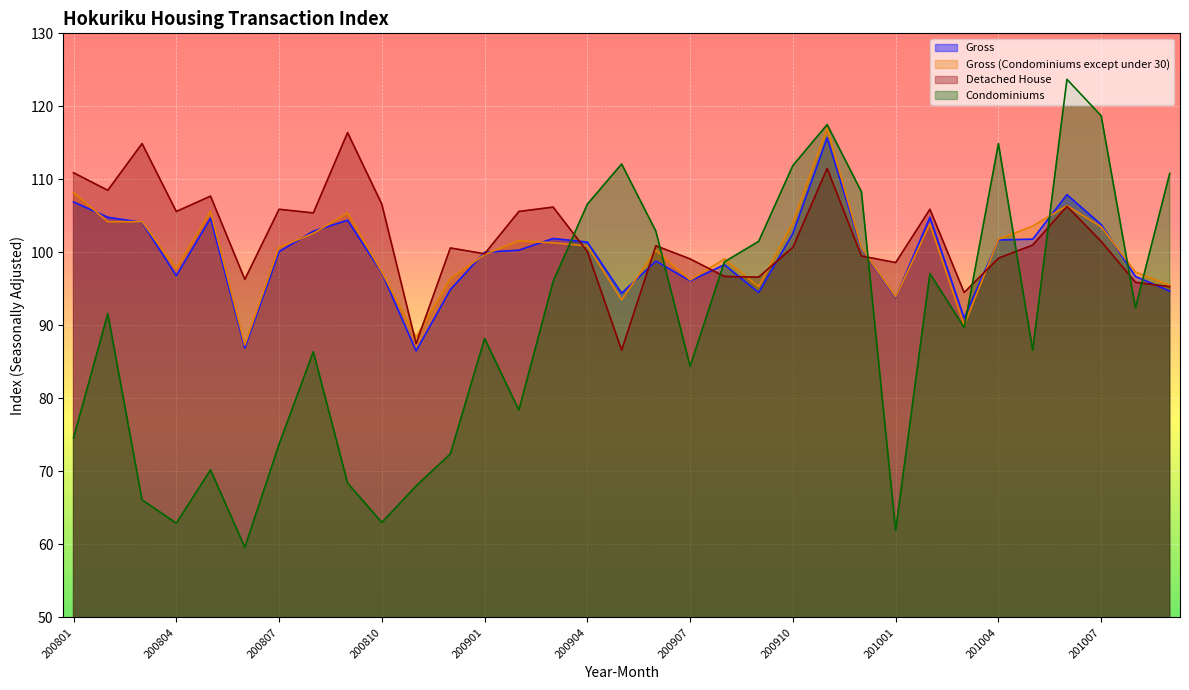

Where is Detached House nearest to the value 101?

201005